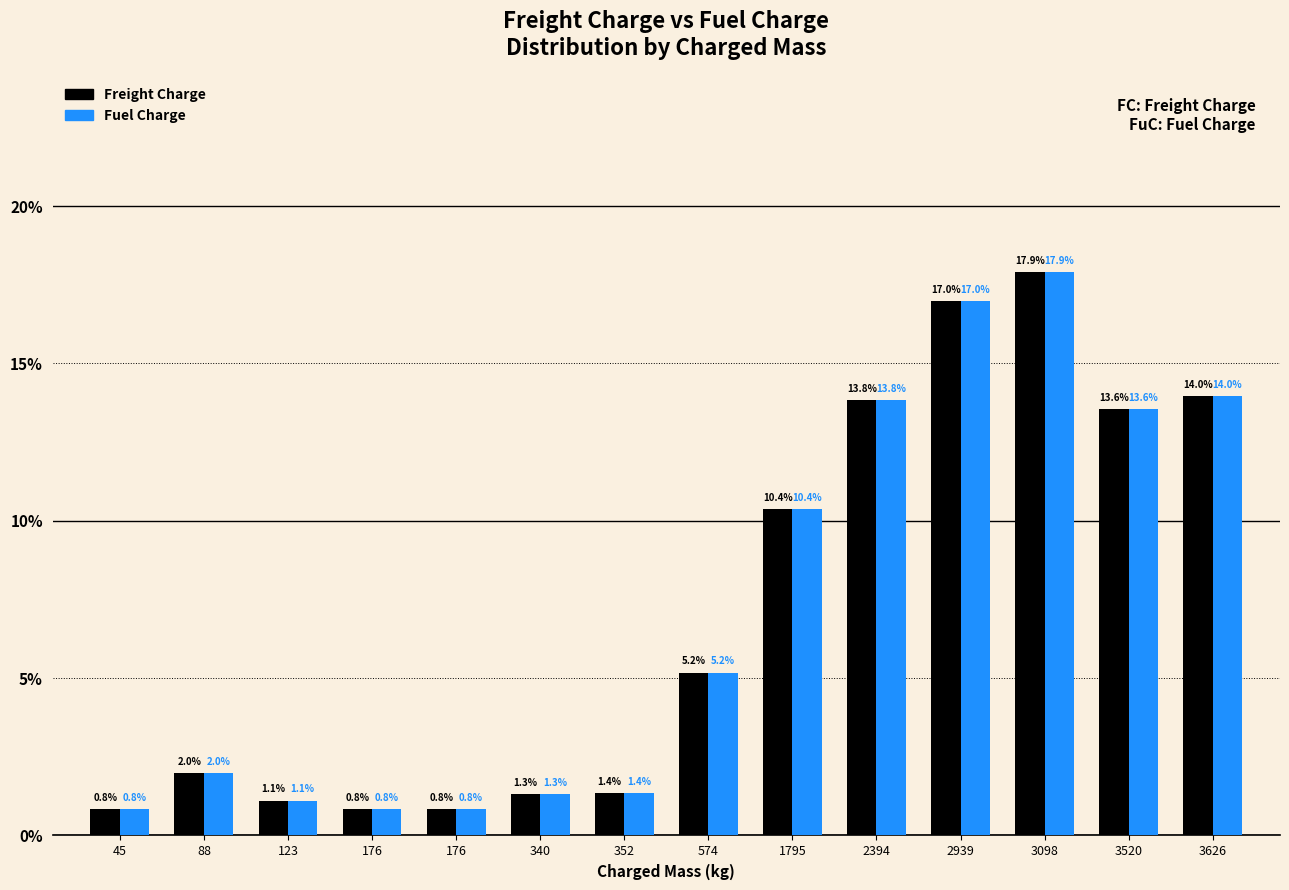

What value does the Freight Charge series have at 2939?

17.0